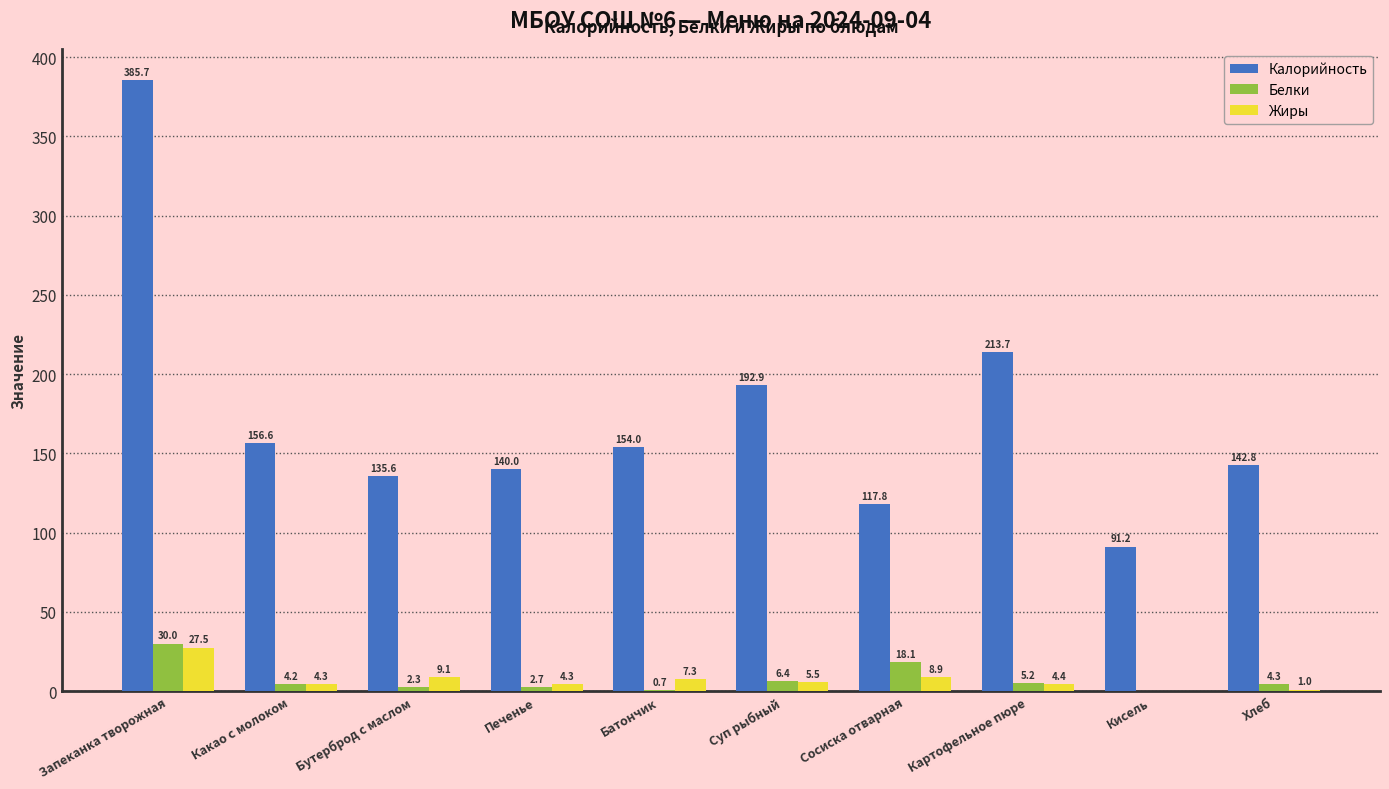

How many groups of bars are there?

10